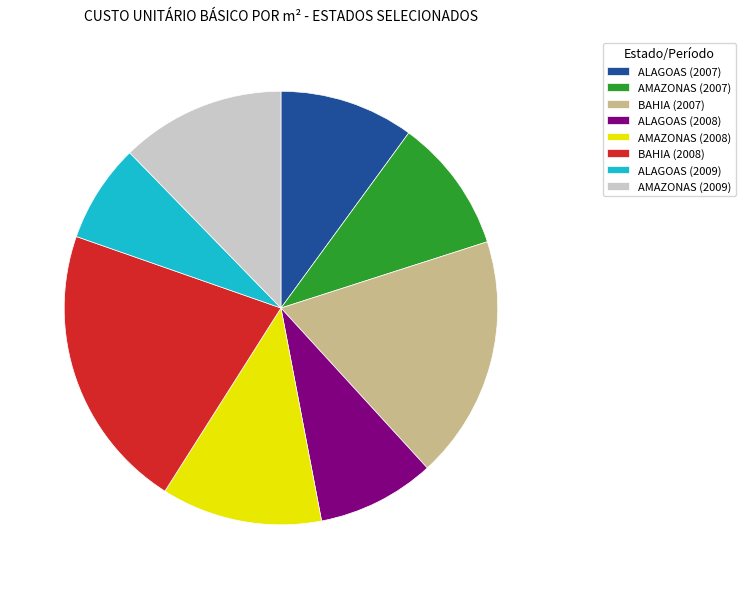

Does any single category account for the majority?

No